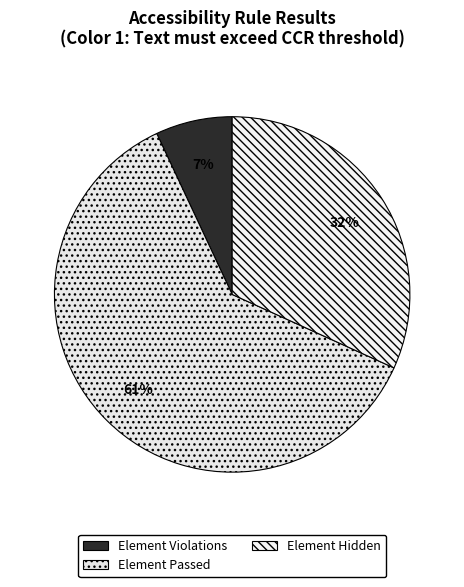

How many segments does this pie chart have?

3